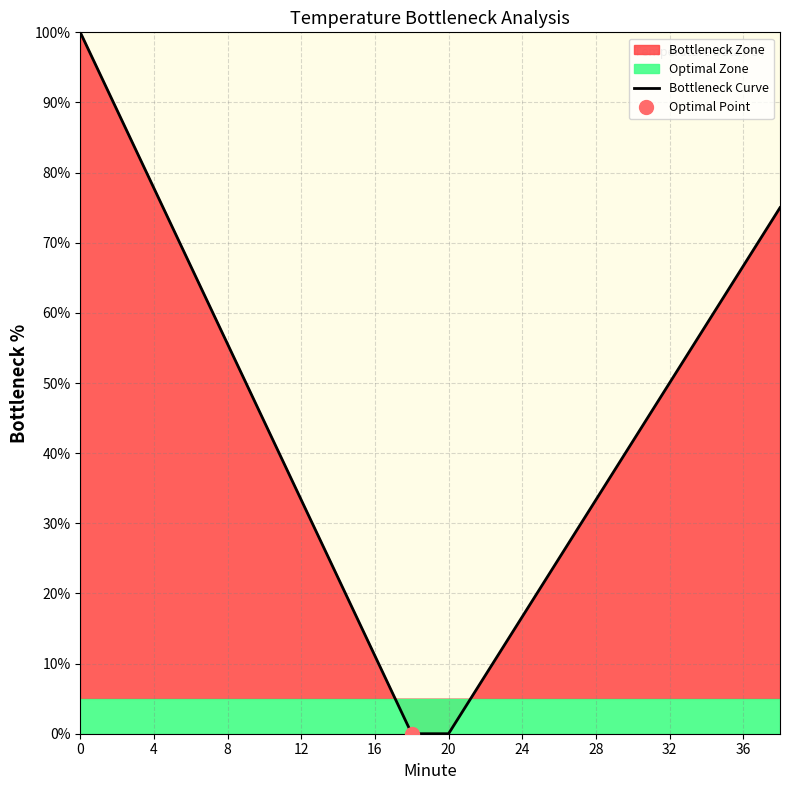

Is it true that Bottleneck Curve equals 55.6 at 8?

True